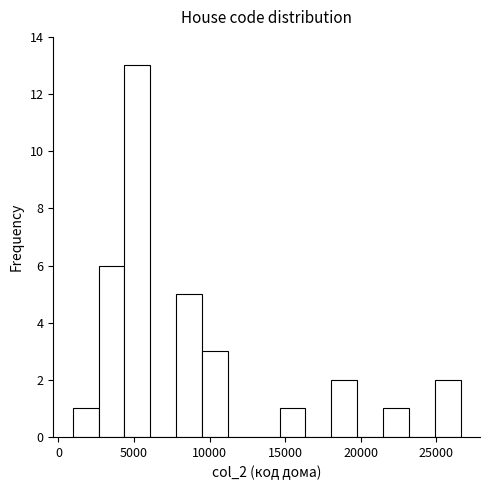

Read against the x-axis, roughly where is the centre of the tallest bar?

5000